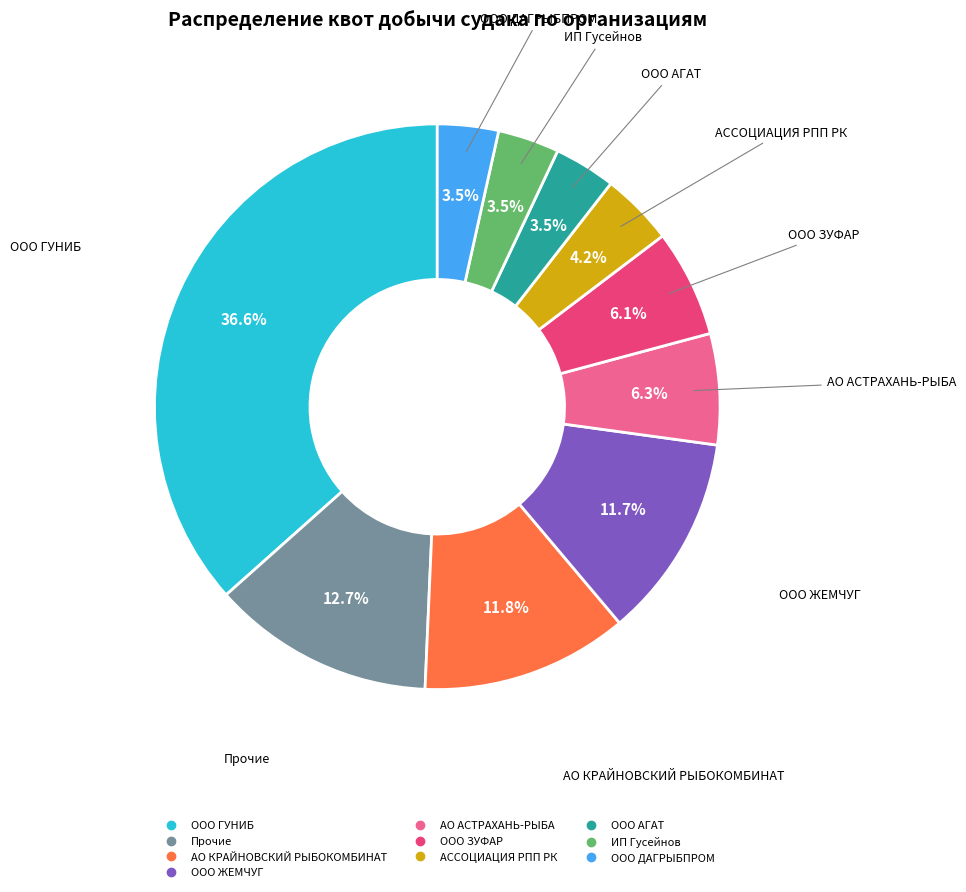

Is there a majority slice in this chart?

No